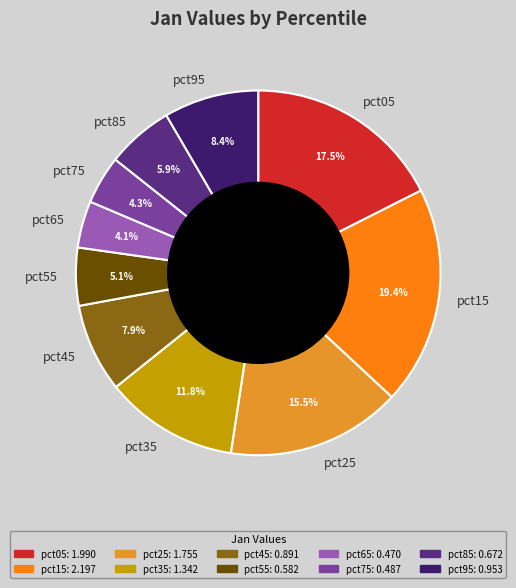

What is the total percentage of pct25 and pct65?

19.6%